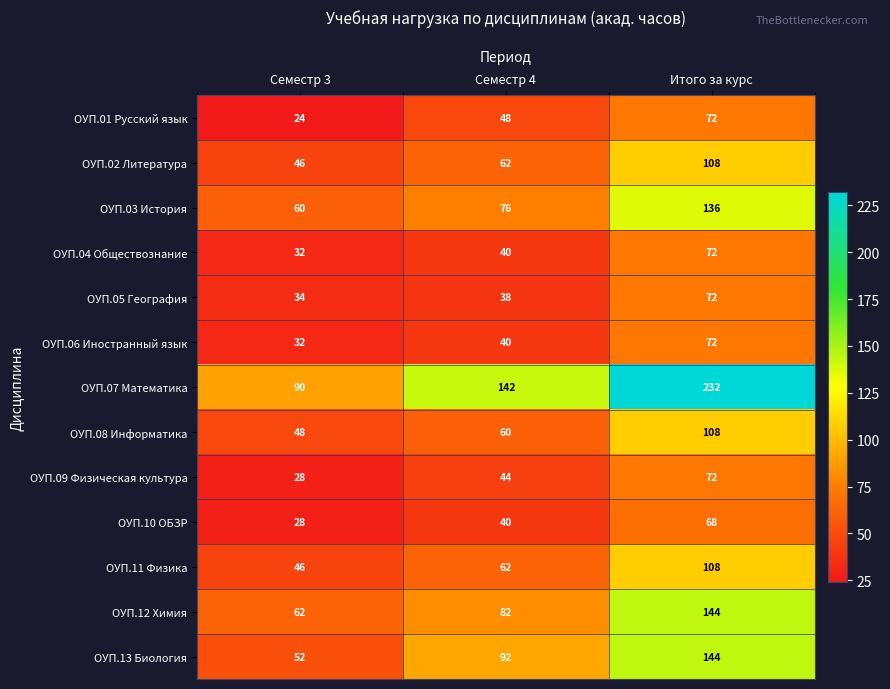

What is the difference between the maximum and second lowest values in the ОУП.10 ОБЗР series?

28